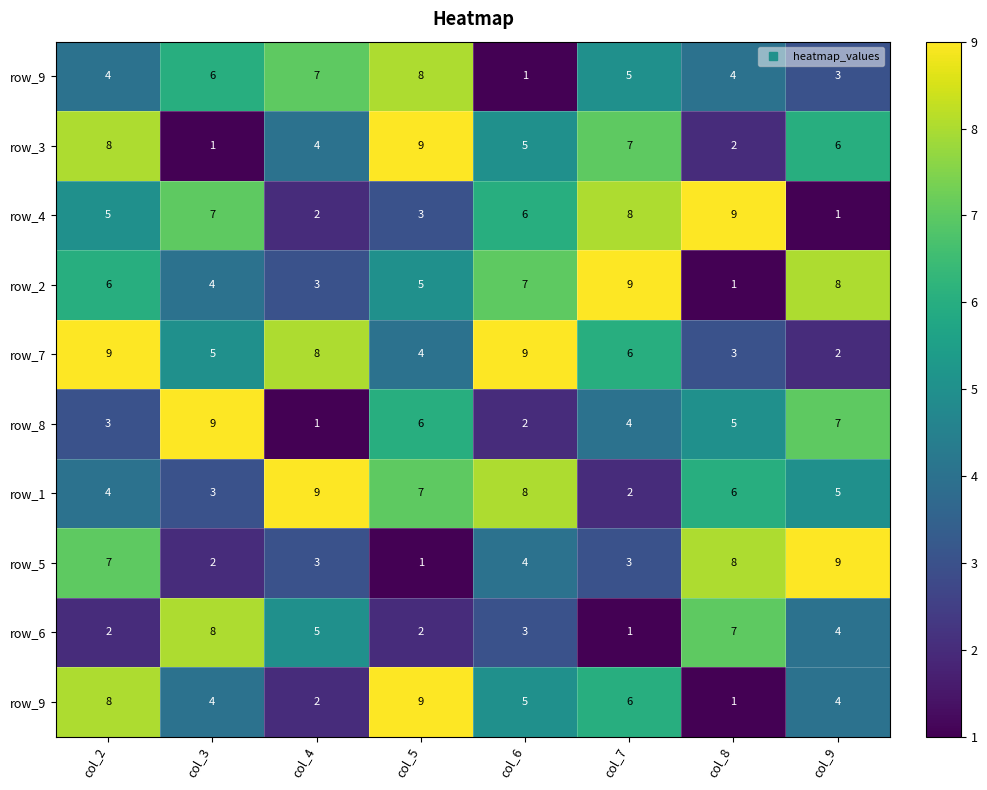

How many data points does each series have?

8